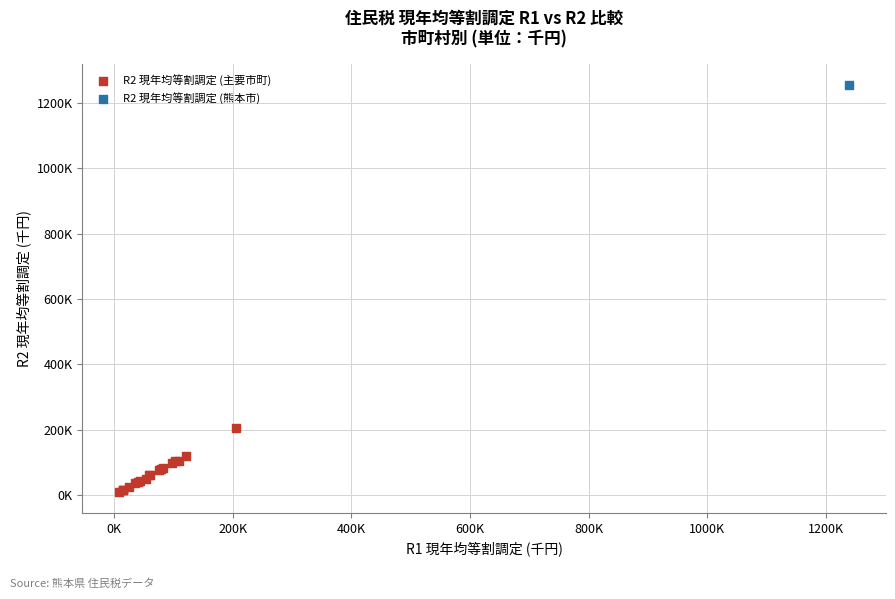

What are all the series names shown in the legend?

R2 現年均等割調定 (主要市町), R2 現年均等割調定 (熊本市)